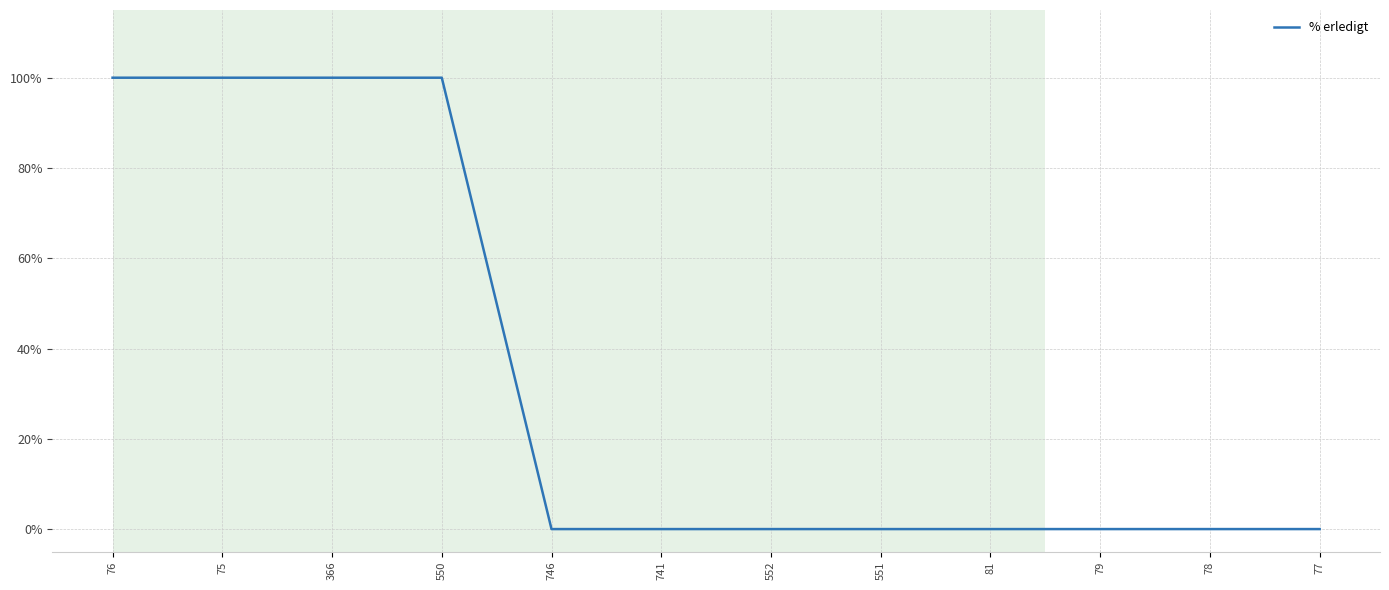

What position from the right is 366?

10